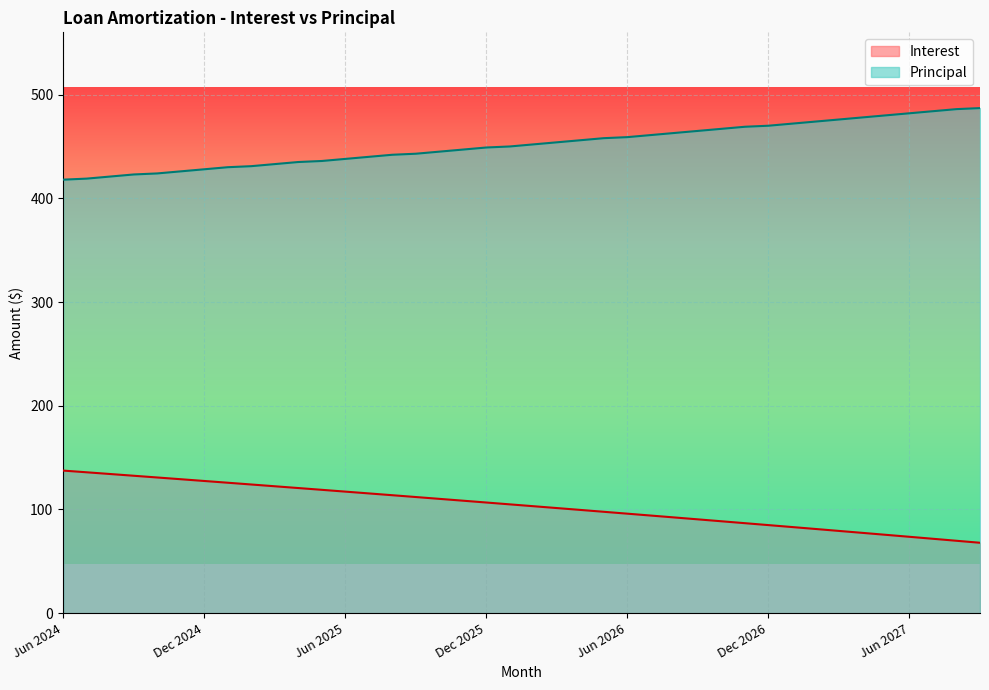

True or false: Interest and Principal cross at least once.

False